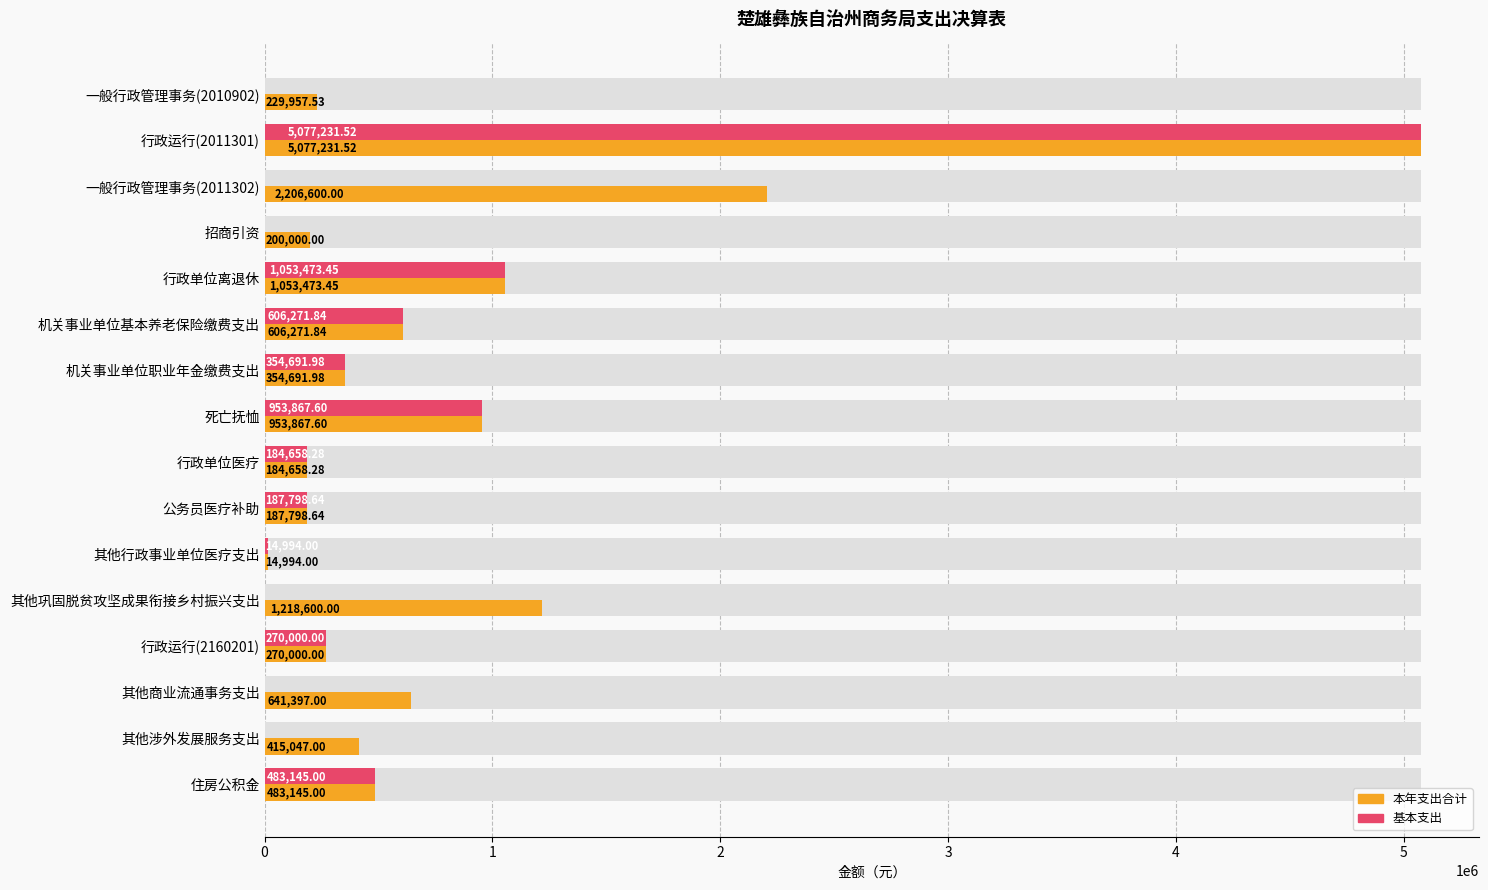

The 基本支出 series shows 2052022.7 at 其他涉外发展服务支出. True or false?

False